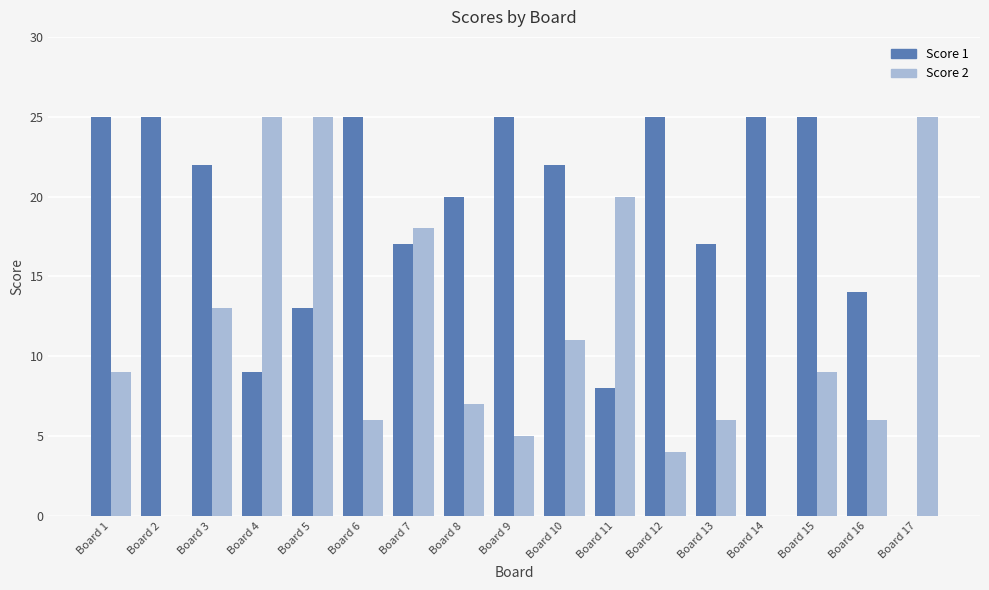

Where is Score 1 nearest to the value 12?

Board 5